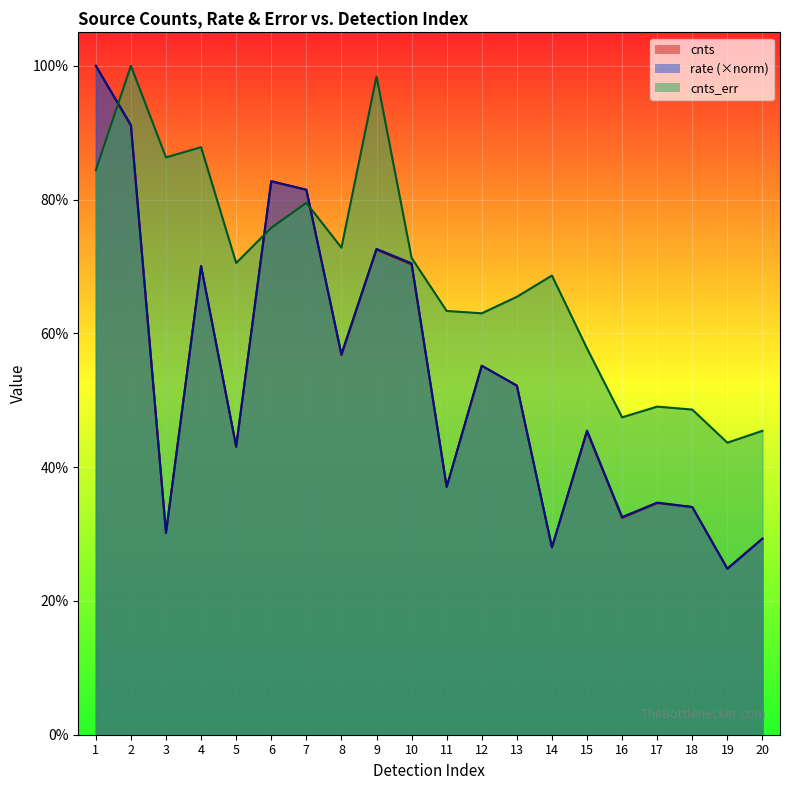

How many lines are shown in the chart?

3